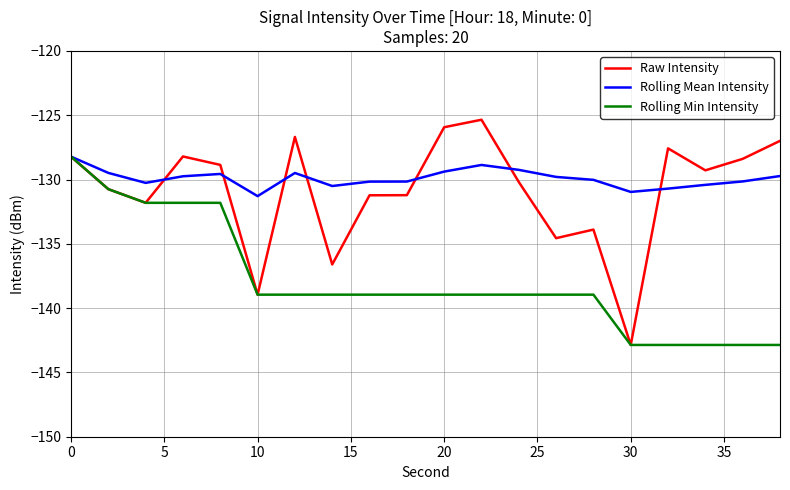

What is the maximum value shown in the chart?

-125.4